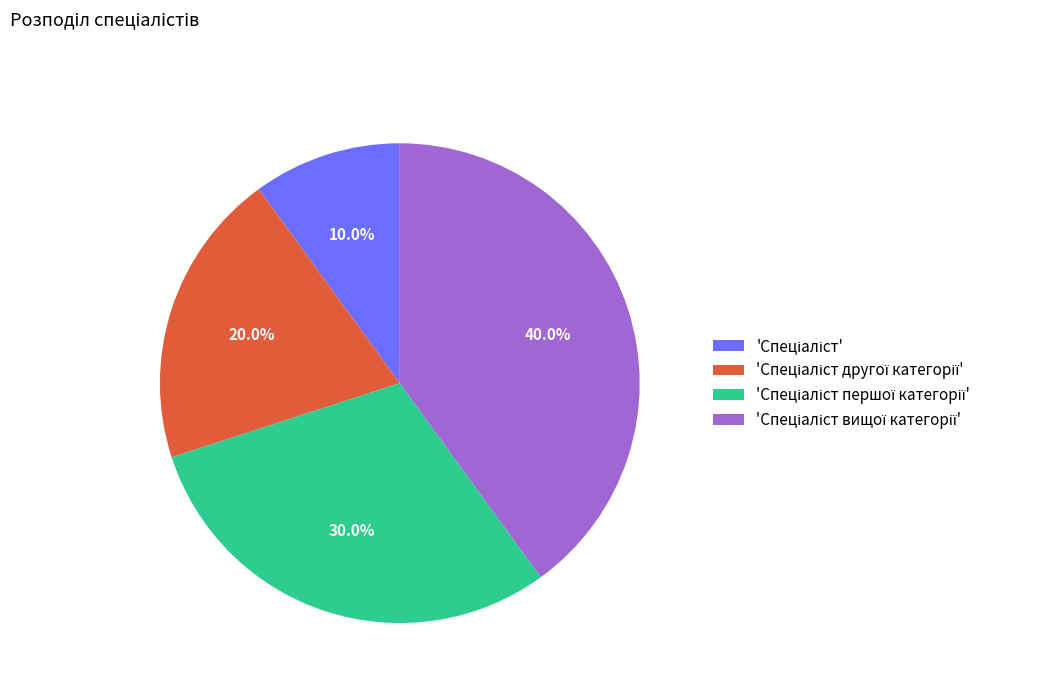

To the nearest percent, what is the average slice percentage?

25%